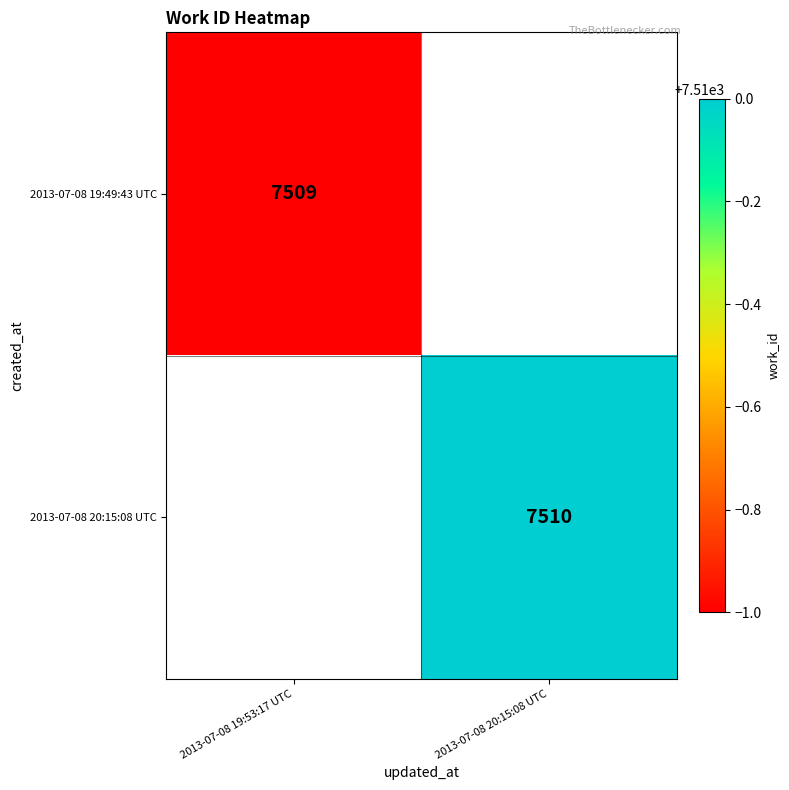

The 2013-07-08 20:15:08 UTC series shows 3558 at 2013-07-08 20:15:08 UTC. True or false?

False